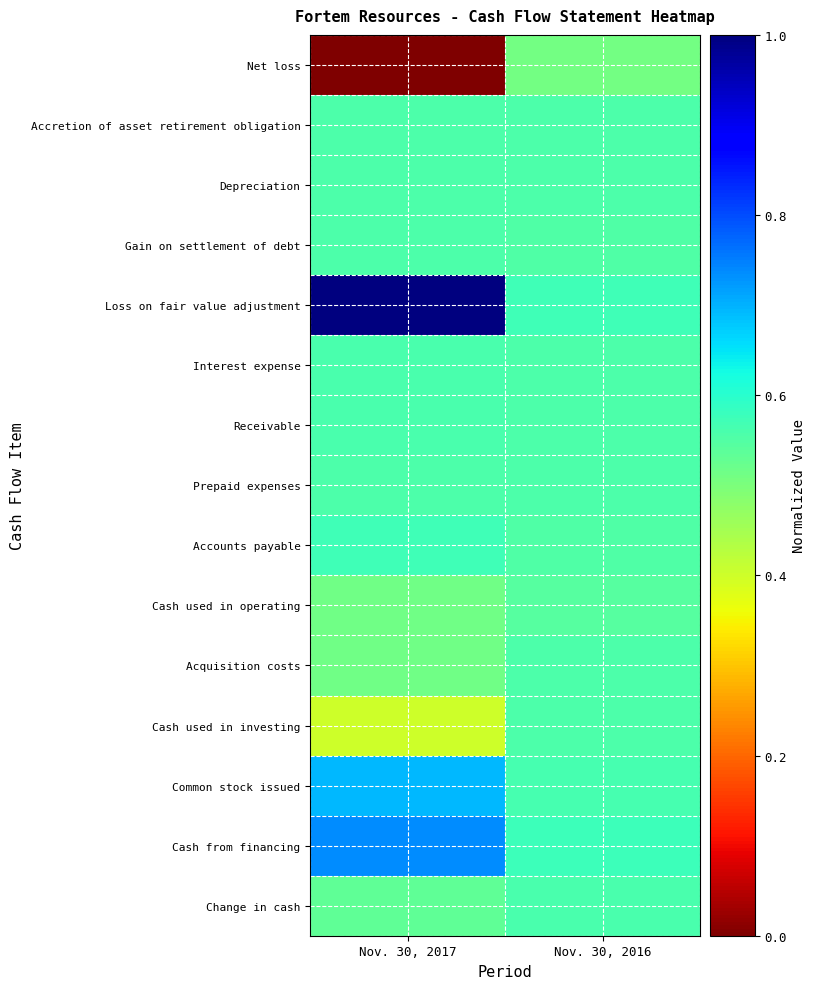

Reading left to right, what are all the values shown in this chart?

Net loss: Nov. 30, 2017=0.0	Nov. 30, 2016=0.5
Accretion of asset retirement obligation: Nov. 30, 2017=0.6	Nov. 30, 2016=0.6
Depreciation: Nov. 30, 2017=0.6	Nov. 30, 2016=0.6
Gain on settlement of debt: Nov. 30, 2017=0.6	Nov. 30, 2016=0.6
Loss on fair value adjustment: Nov. 30, 2017=1.0	Nov. 30, 2016=0.6
Interest expense: Nov. 30, 2017=0.6	Nov. 30, 2016=0.6
Receivable: Nov. 30, 2017=0.6	Nov. 30, 2016=0.6
Prepaid expenses: Nov. 30, 2017=0.6	Nov. 30, 2016=0.6
Accounts payable: Nov. 30, 2017=0.6	Nov. 30, 2016=0.6
Cash used in operating: Nov. 30, 2017=0.5	Nov. 30, 2016=0.5
Acquisition costs: Nov. 30, 2017=0.5	Nov. 30, 2016=0.6
Cash used in investing: Nov. 30, 2017=0.4	Nov. 30, 2016=0.6
Common stock issued: Nov. 30, 2017=0.7	Nov. 30, 2016=0.6
Cash from financing: Nov. 30, 2017=0.7	Nov. 30, 2016=0.6
Change in cash: Nov. 30, 2017=0.5	Nov. 30, 2016=0.6